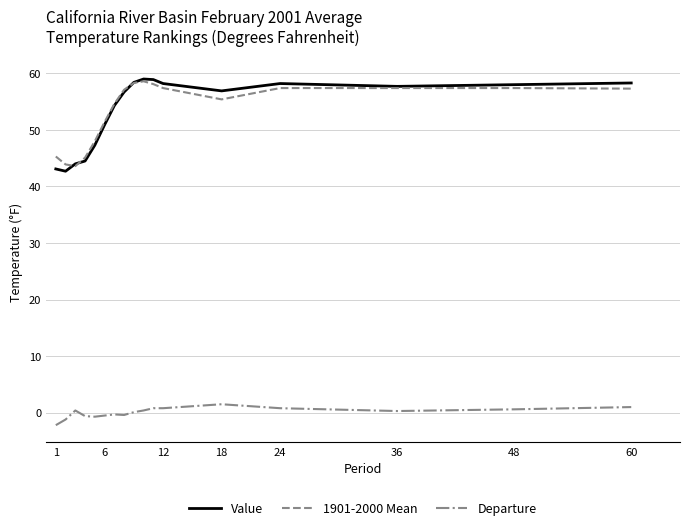

What is the maximum value for 1901-2000 Mean?

58.6